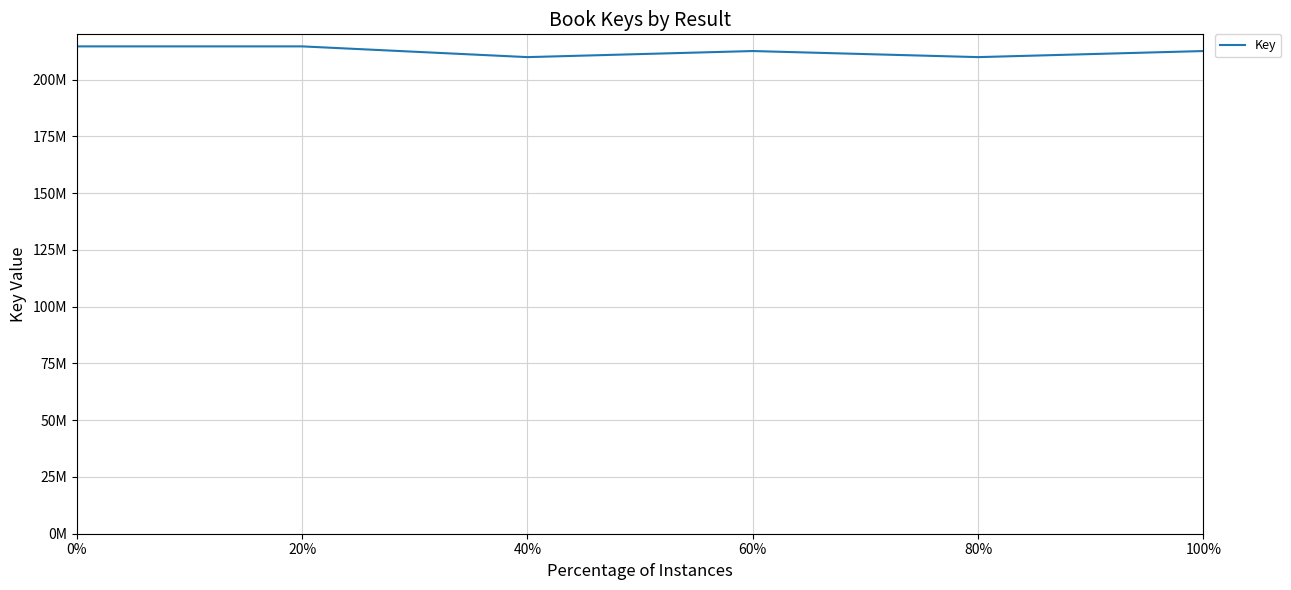

How many points are lower than both their immediate neighbors (excluding endpoints)?

2